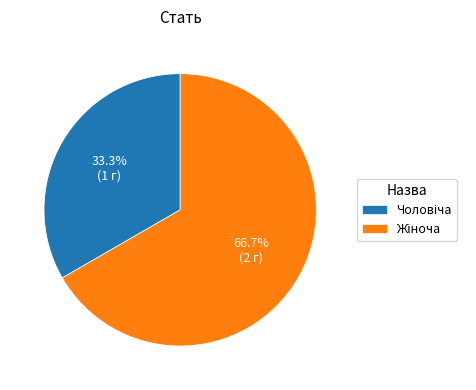

Is there a majority slice in this chart?

Yes